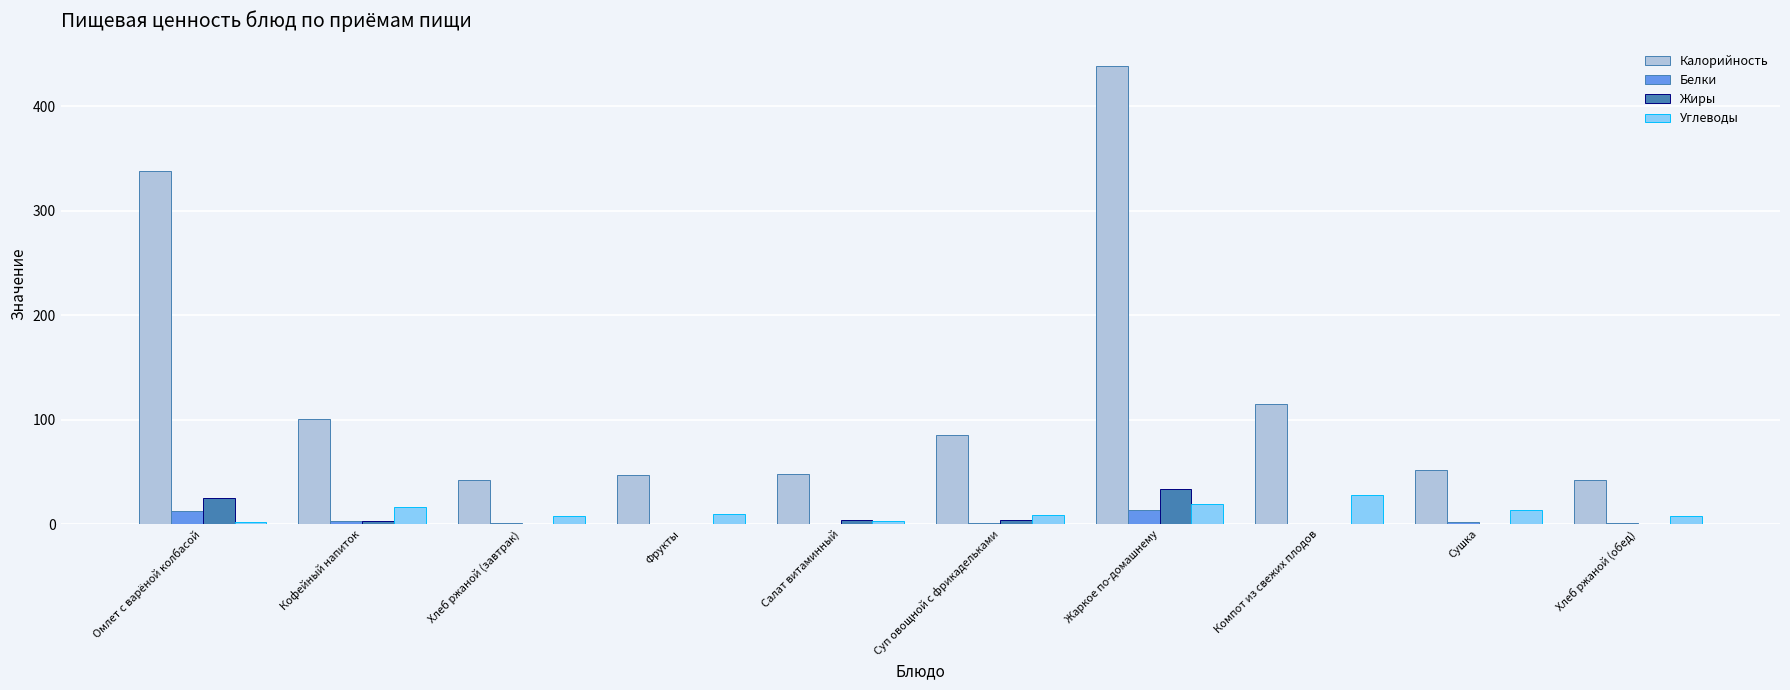

Which series has the largest total across all categories?

Калорийность